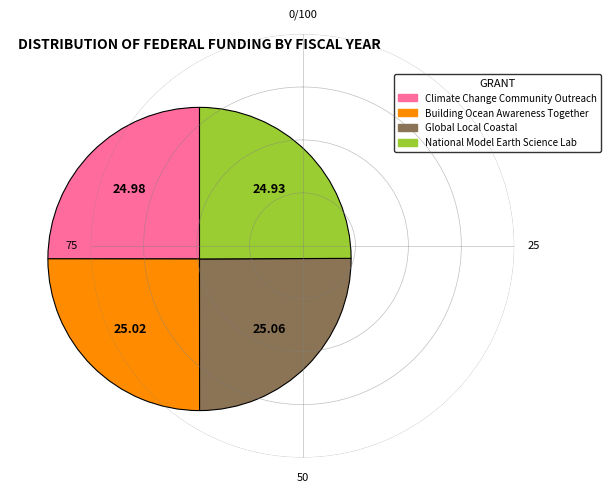

Does any single category account for the majority?

No